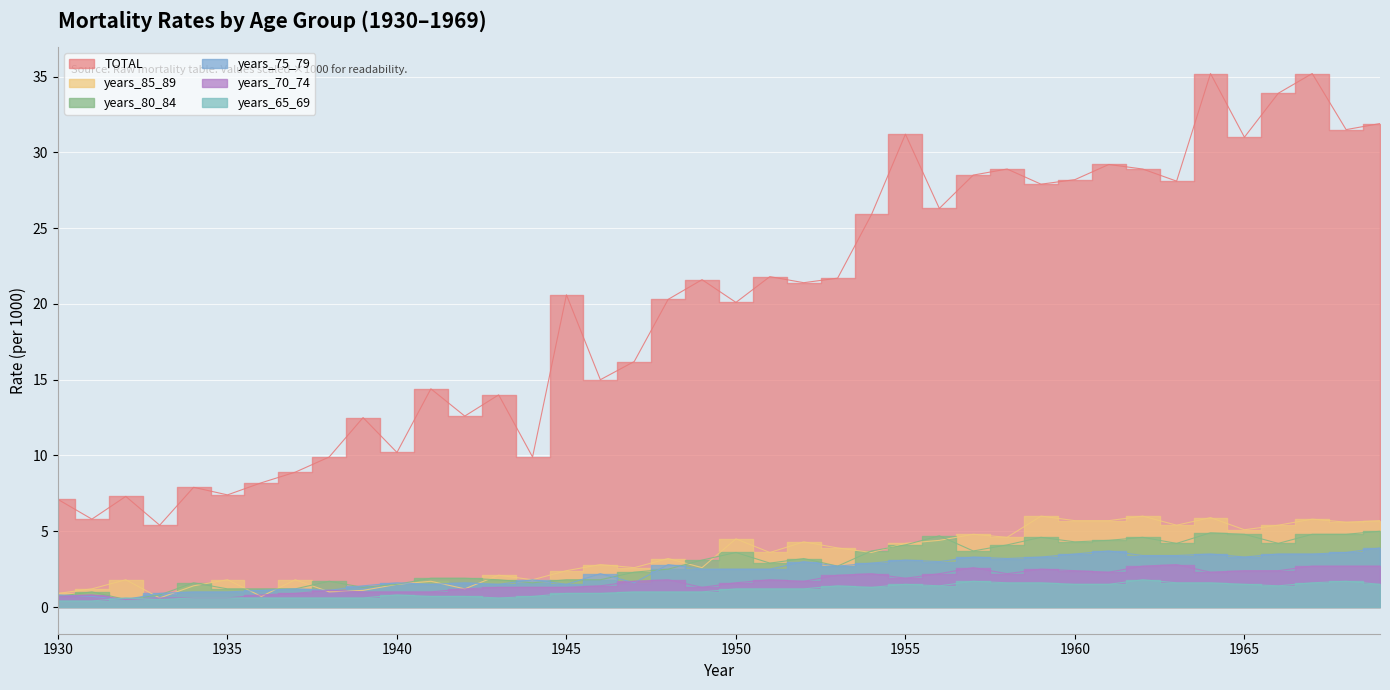

Which series has the widest spread of values?

TOTAL